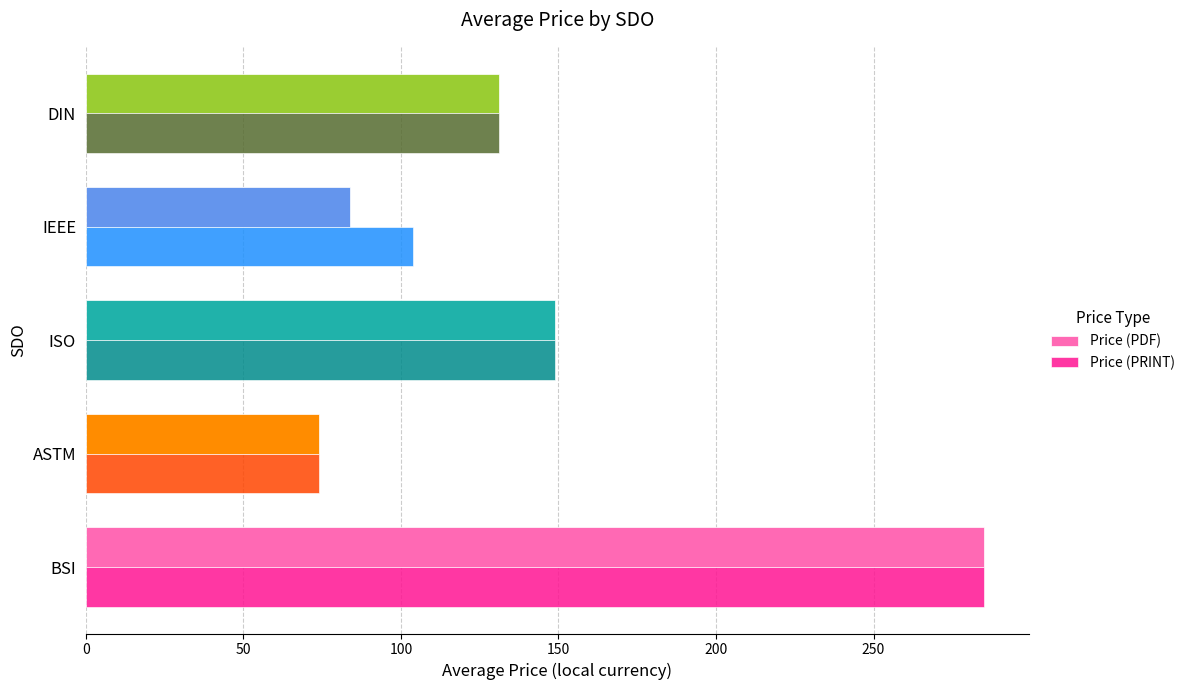

What is the difference between the second highest and second lowest values in the Price (PRINT) series?

45.0